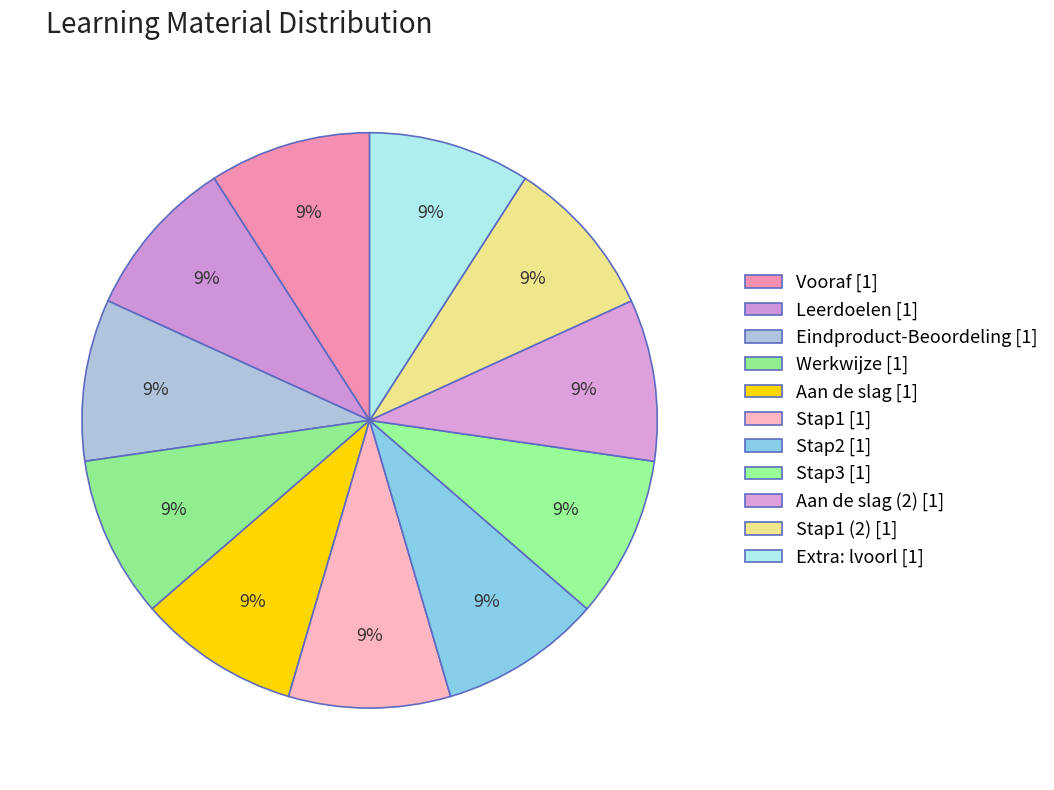

Count the number of slices in the pie.

11